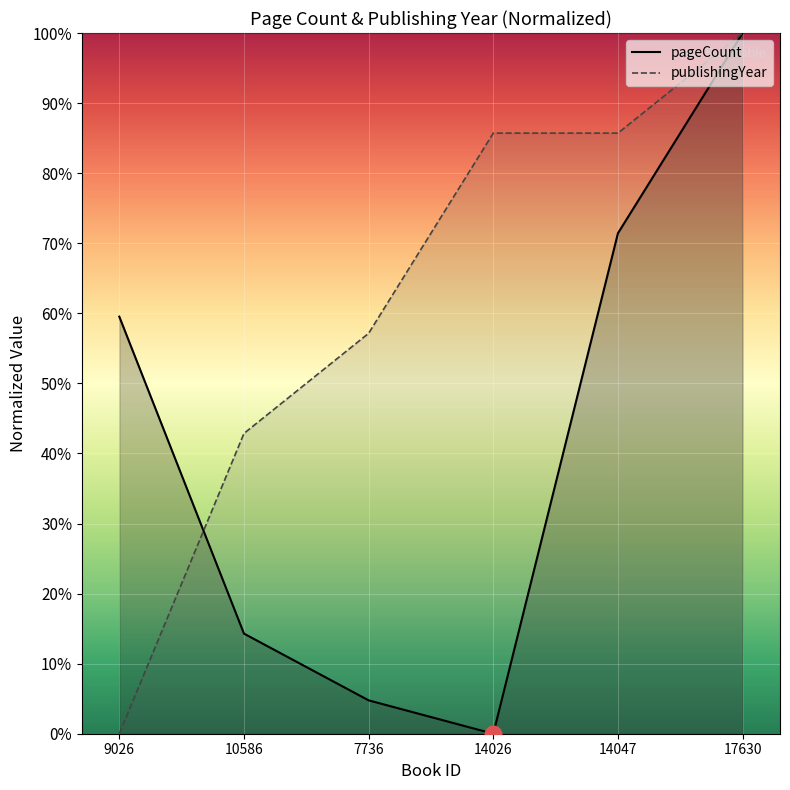

At how many categories does at least one series exceed 6?

6